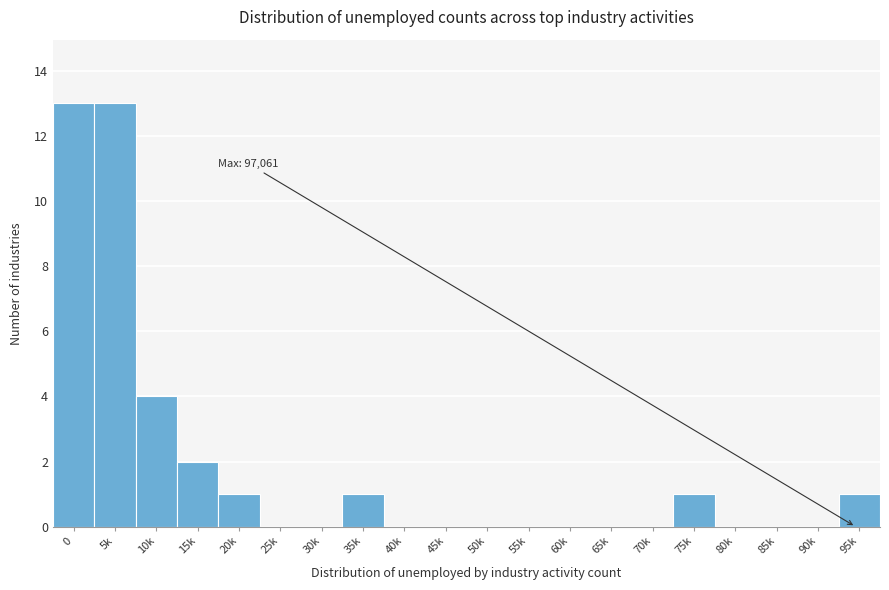

Reading left to right, transcribe all the data shown in this chart.

0=13	5k=13	10k=4	15k=2	20k=1	25k=0	30k=0	35k=1	40k=0	45k=0	50k=0	55k=0	60k=0	65k=0	70k=0	75k=1	80k=0	85k=0	90k=0	95k=1